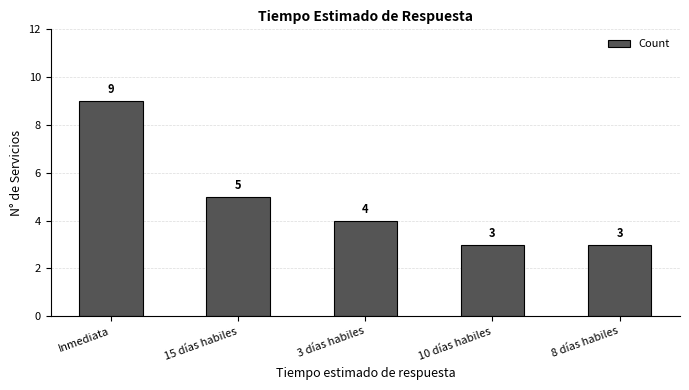

What is the label of the 2nd bar from the right?

10 días habiles